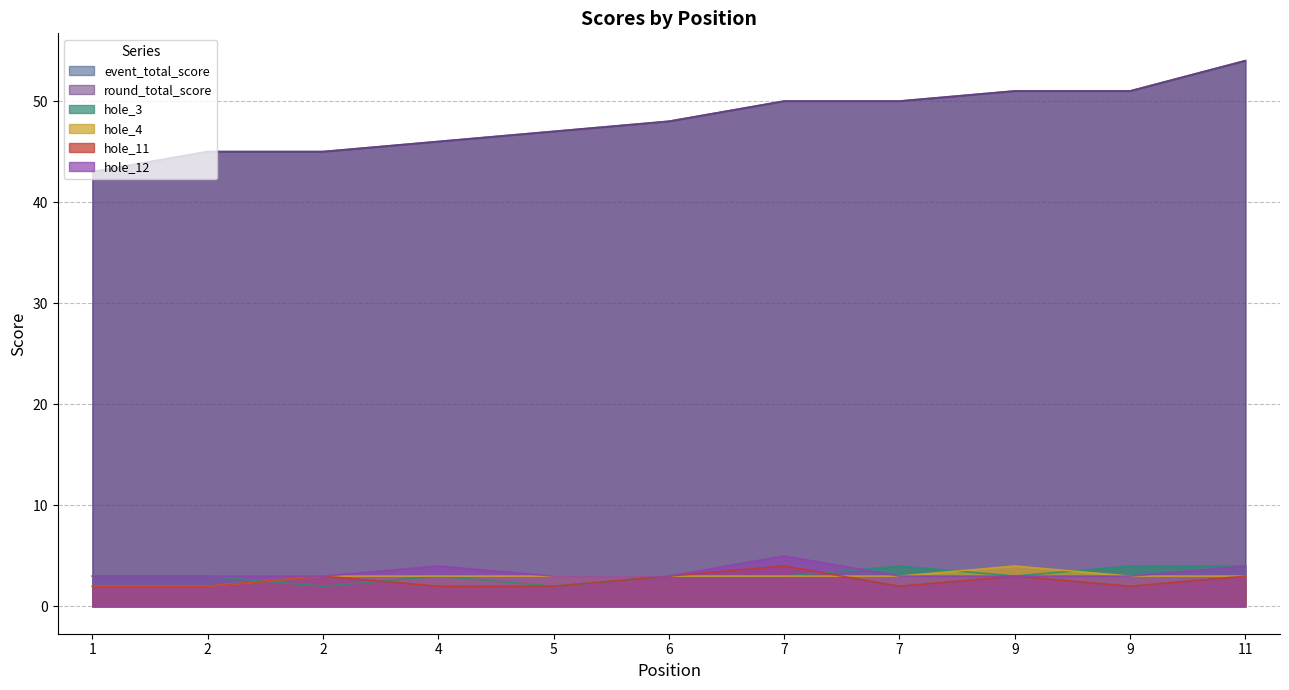

At which category does the chart reach its minimum across all series?

2